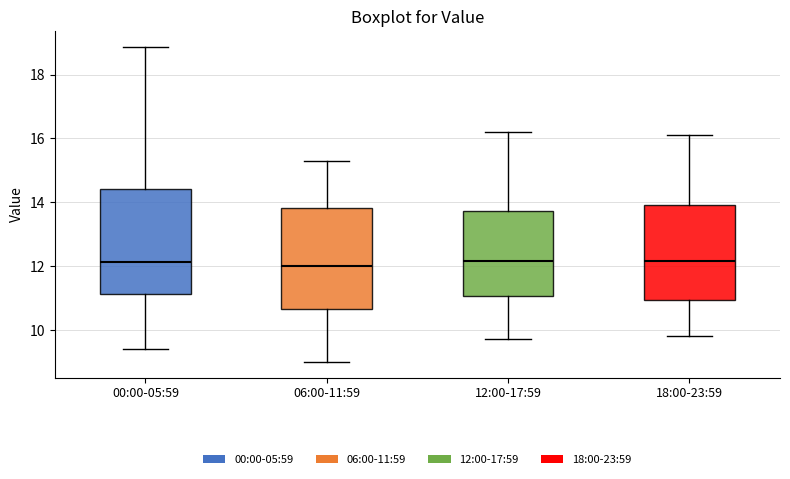

Where is the upper edge of the box for 00:00-05:59 on the y-axis? The values are not printed on the chart, so give them approximately, as read against the axis.

14.4